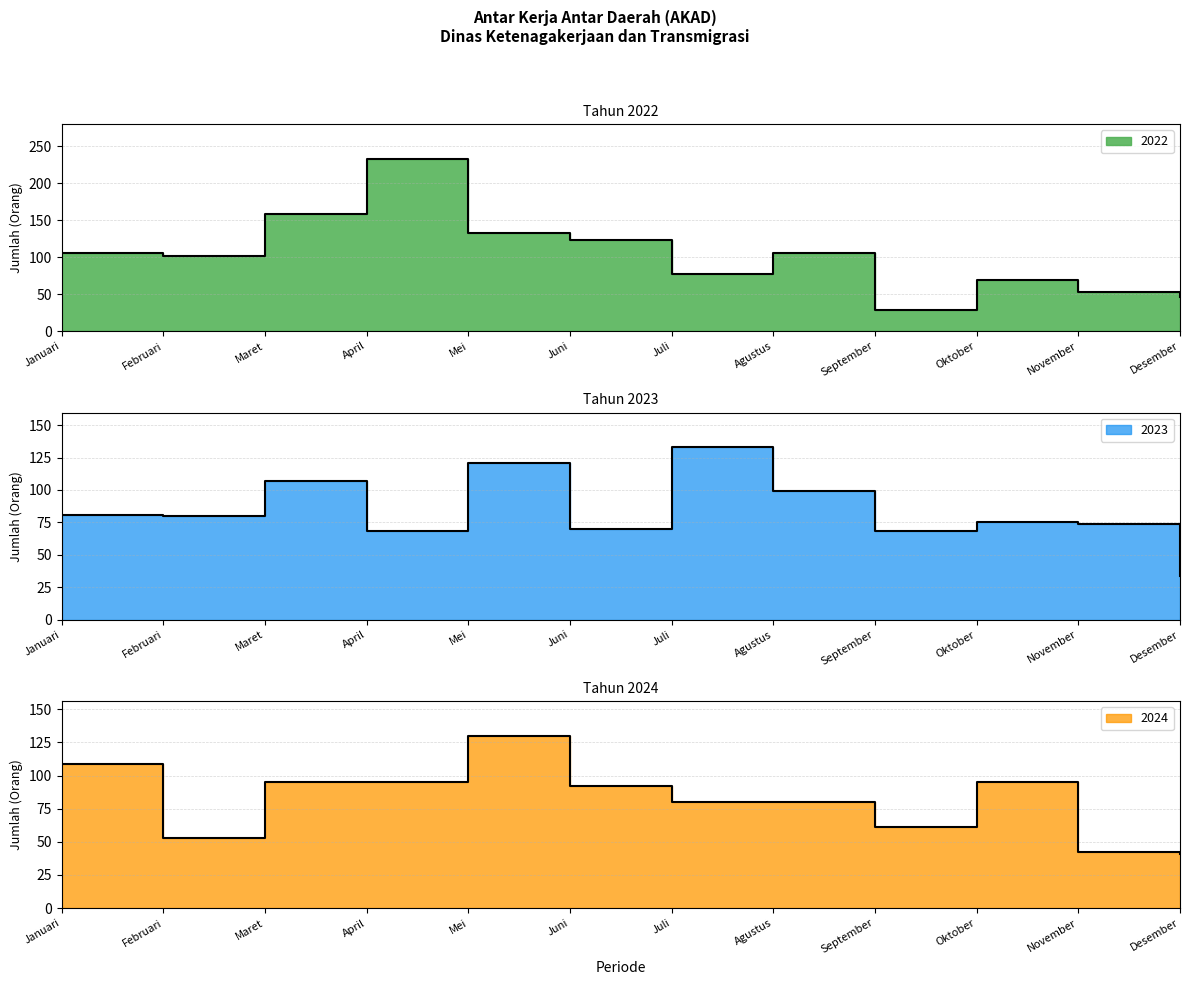

What is the minimum value shown in the chart?

28